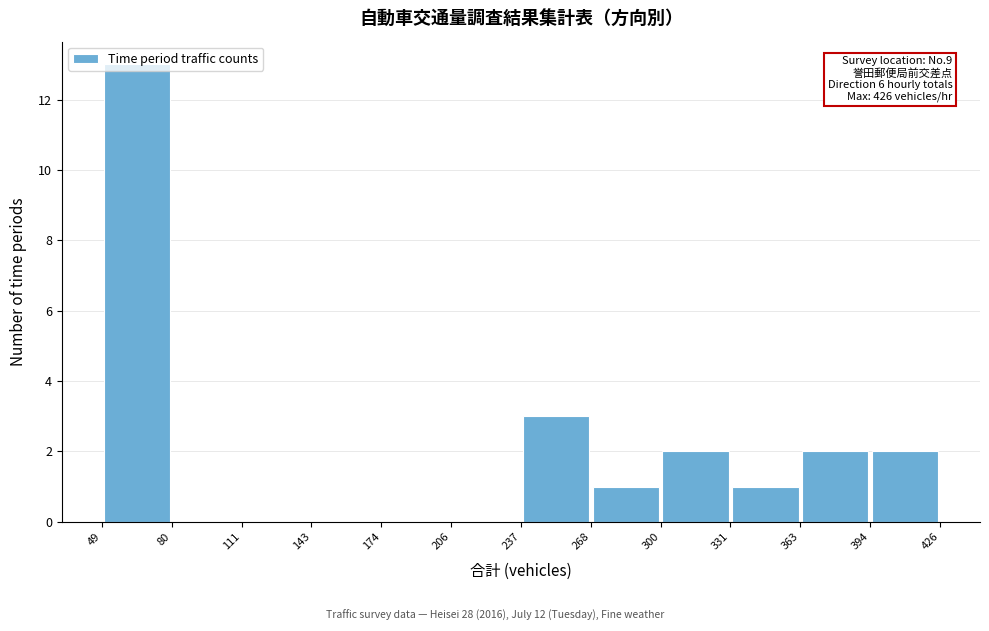

Which range on the x-axis has the tallest bar?

49 to 80